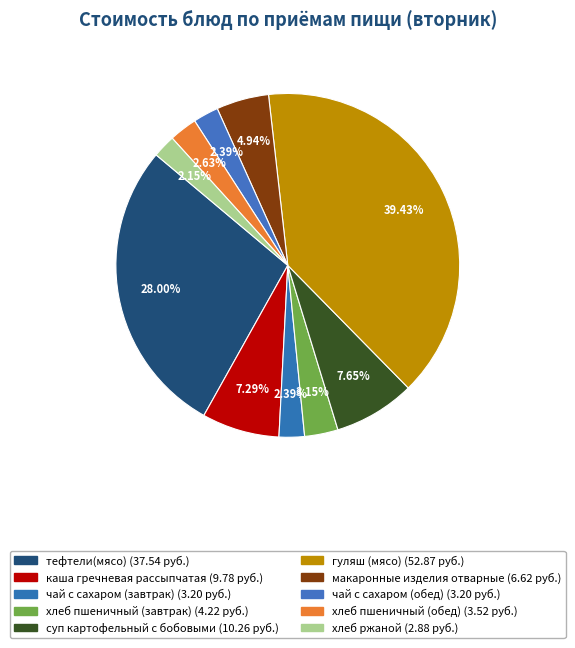

How many segments does this pie chart have?

10